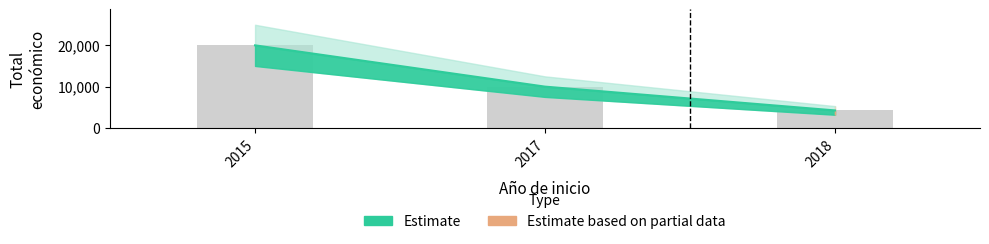

How many bars are there in total?

3